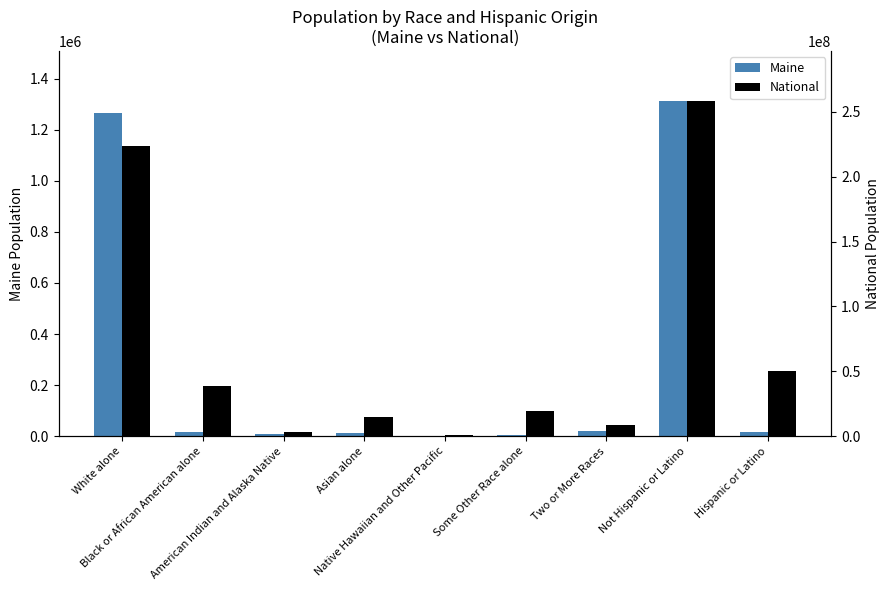

Reading left to right, what are all the values shown in this chart?

Maine: 1264971	15707	8568	13571	342	4261	20941	1311426	16935
National: 223553265	38929319	2932248	14674252	540013	19107368	9009073	258267944	50477594